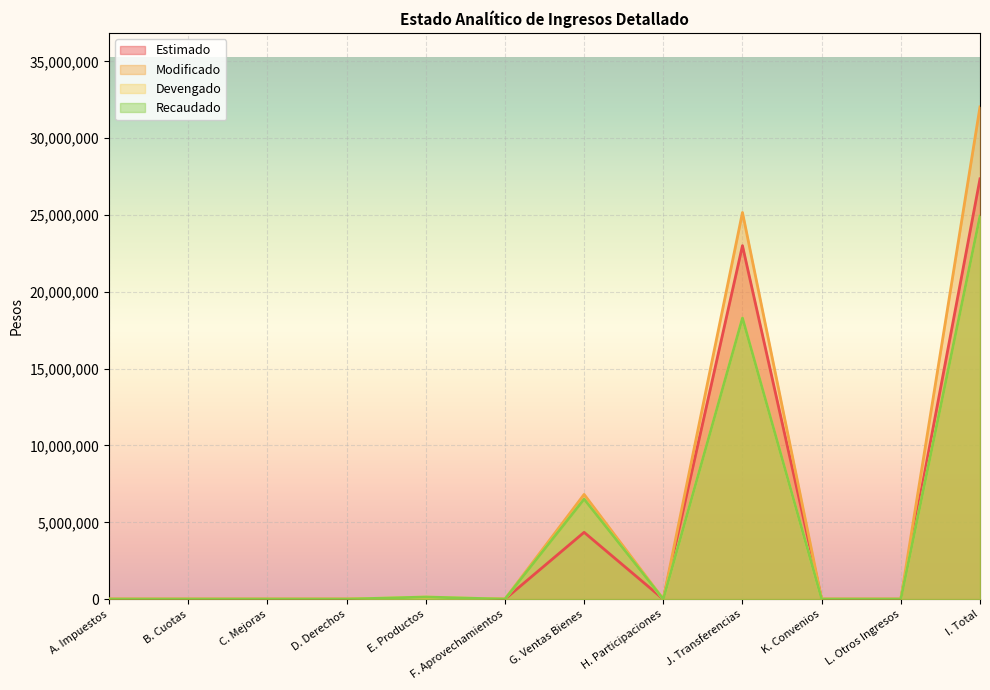

Is it true that Recaudado equals 15198308.4 at L. Otros Ingresos?

False